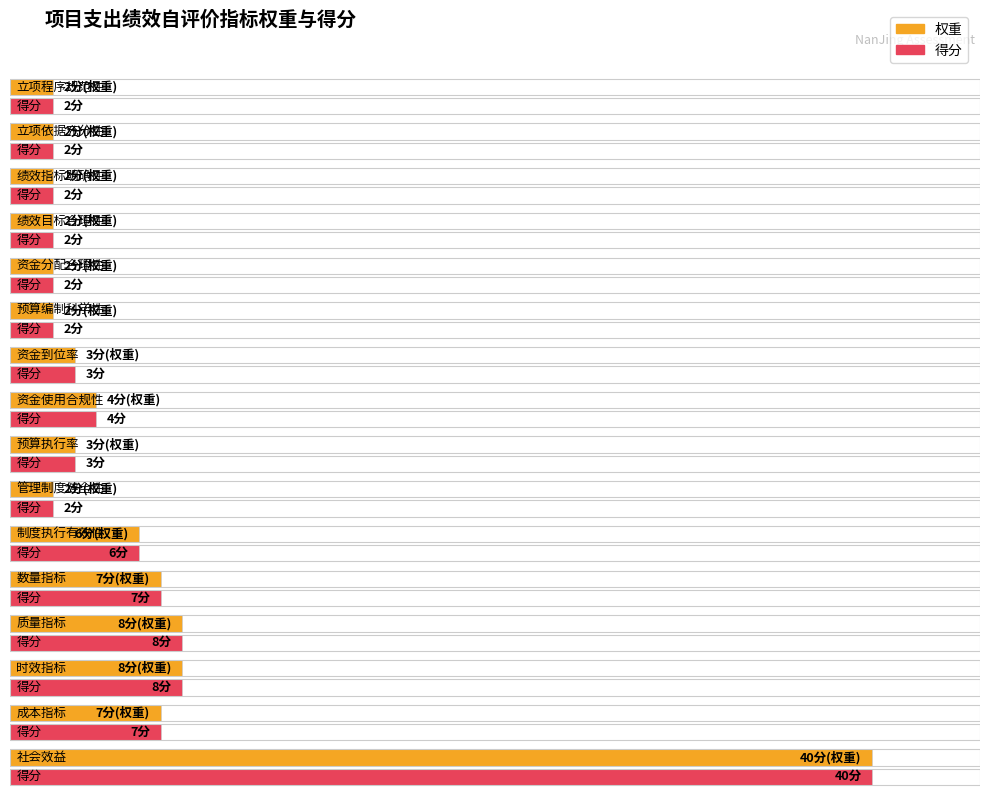

Is it true that 权重 equals 1 at 管理制度健全性?

False